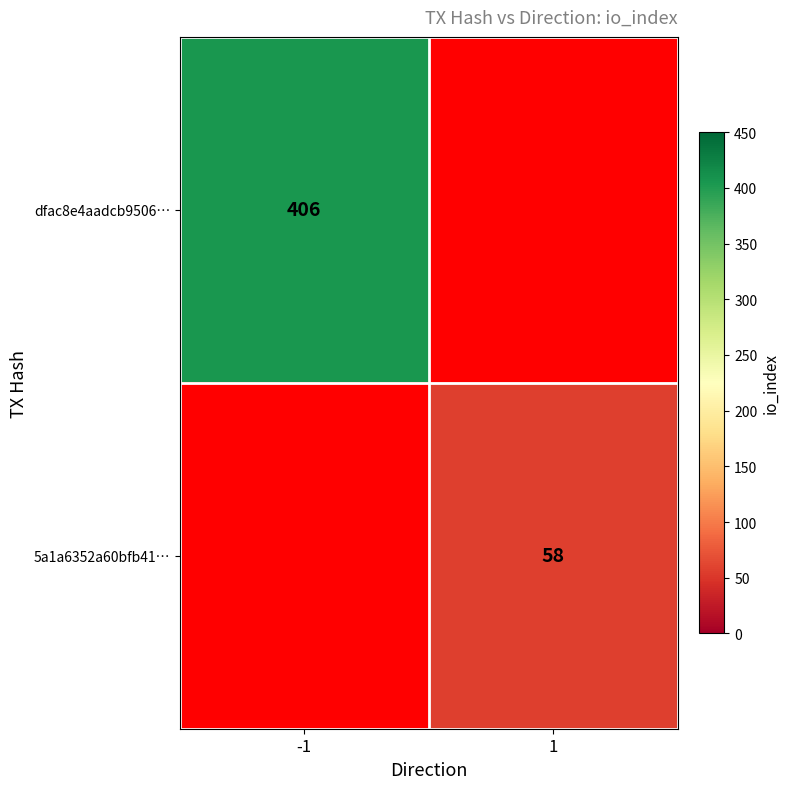

Is it true that 5a1a6352a60bfb41… equals 58 at 1?

True